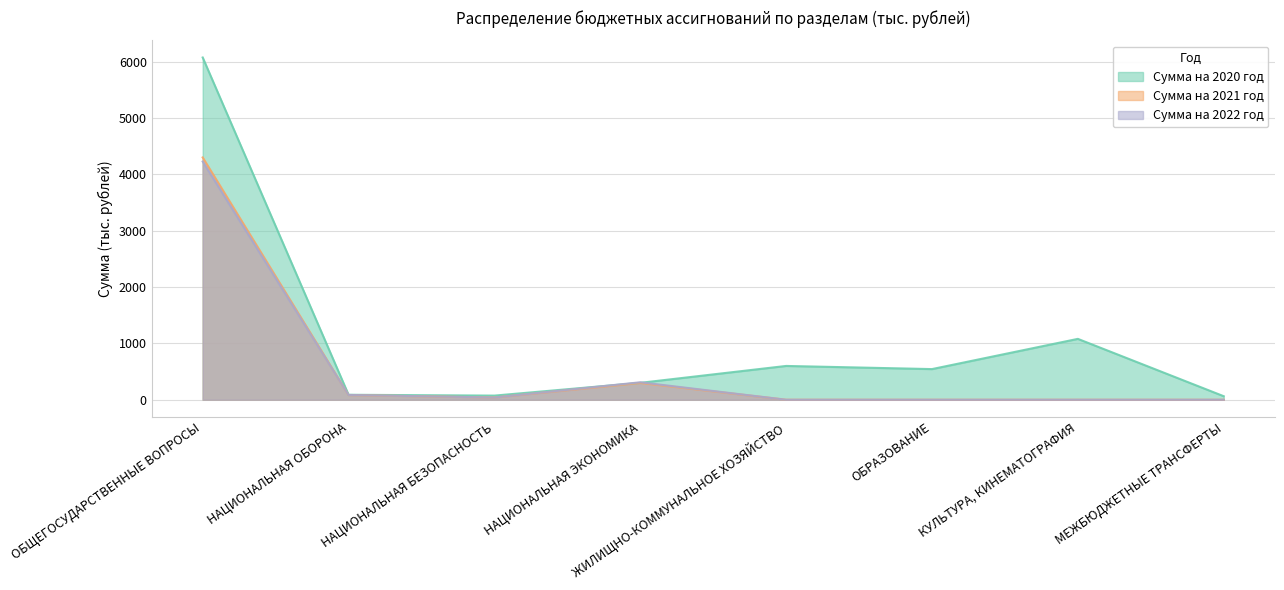

Which label corresponds to the largest value in the chart?

ОБЩЕГОСУДАРСТВЕННЫЕ ВОПРОСЫ